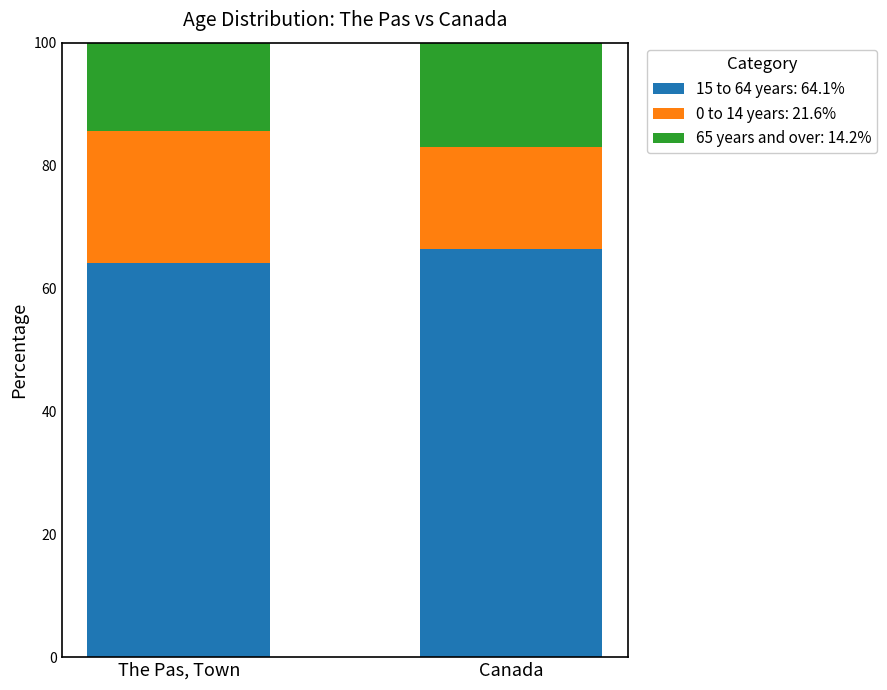

How many bars are there in total?

2